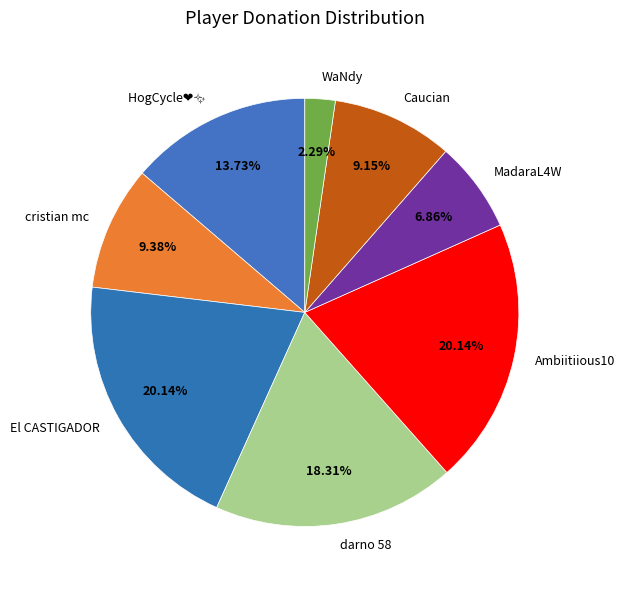

What percentage is the Caucian slice, to the nearest percent?

9%